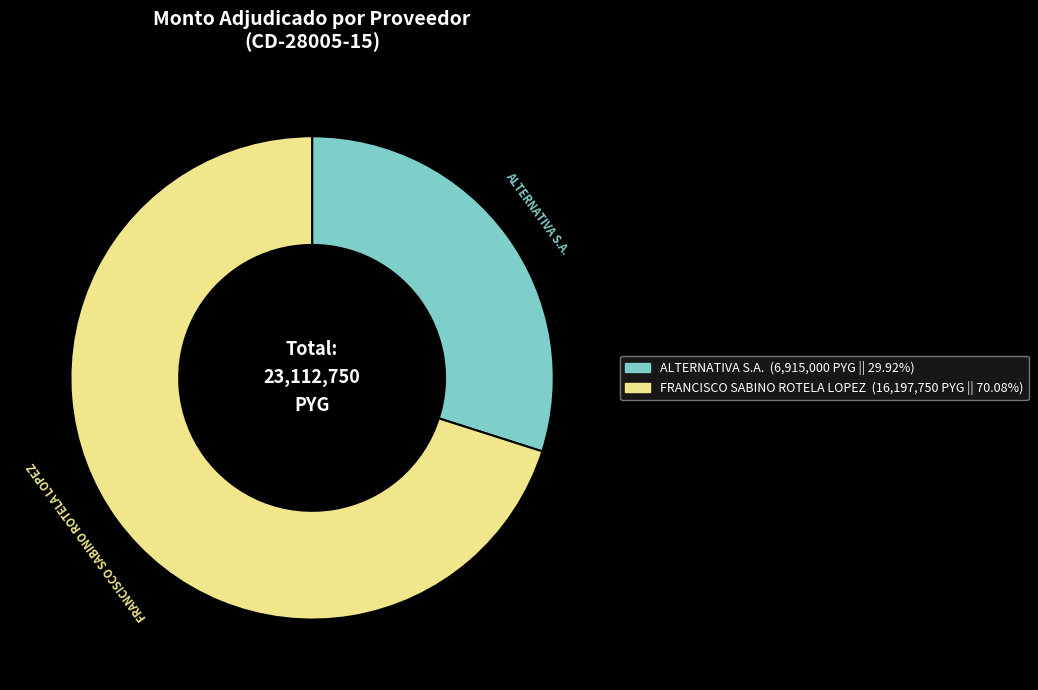

What is the largest slice in the pie chart?

FRANCISCO SABINO ROTELA LOPEZ